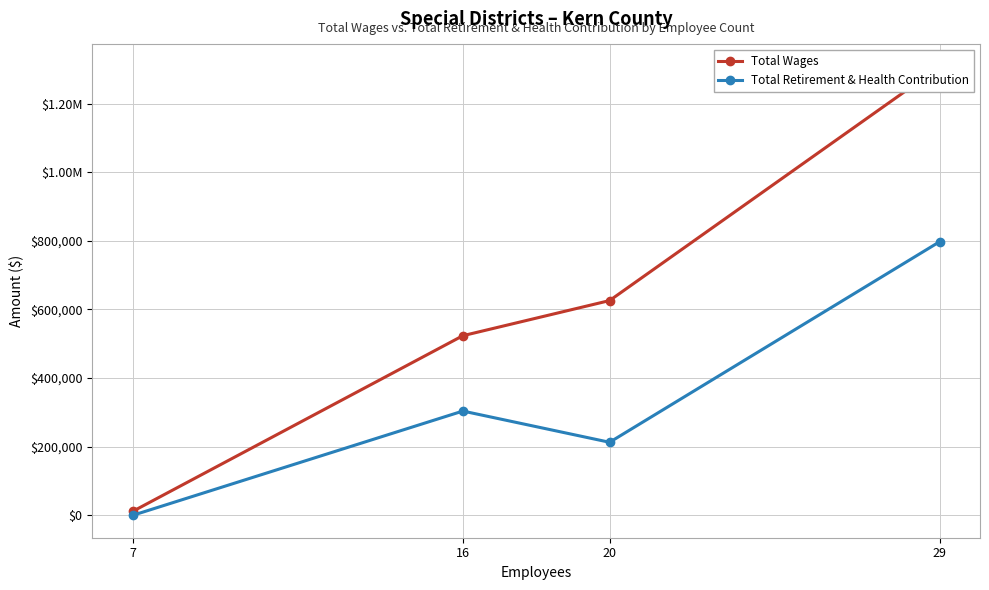

List the labels in order of Total Wages value, smallest first.

7, 16, 20, 29